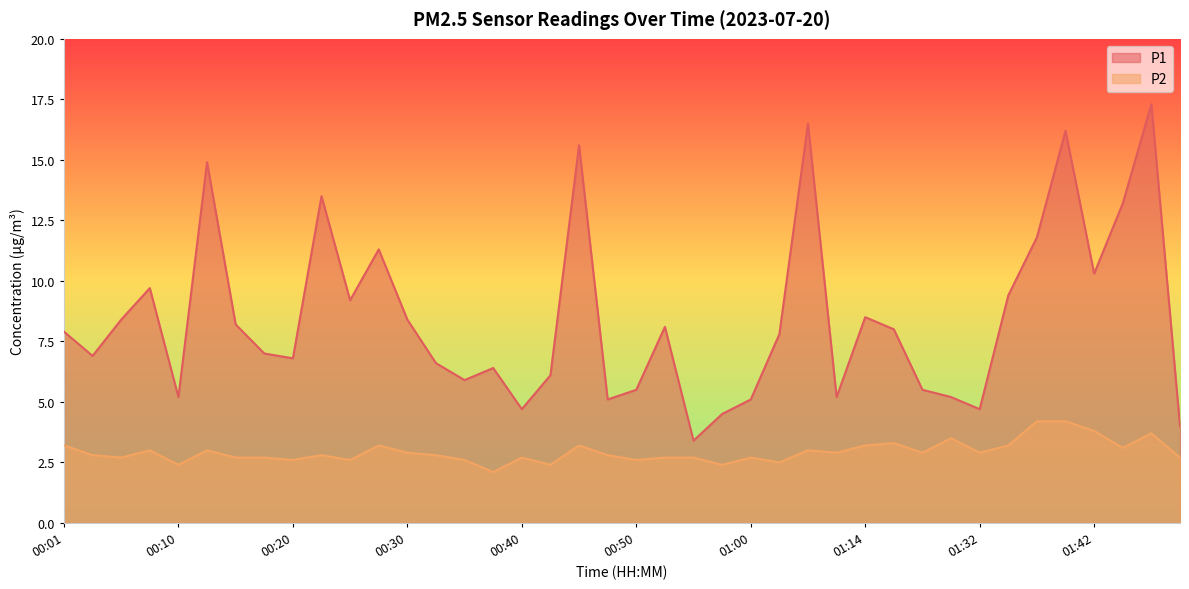

What is the sum of the P2 values at 01:44 and 01:02?

5.6